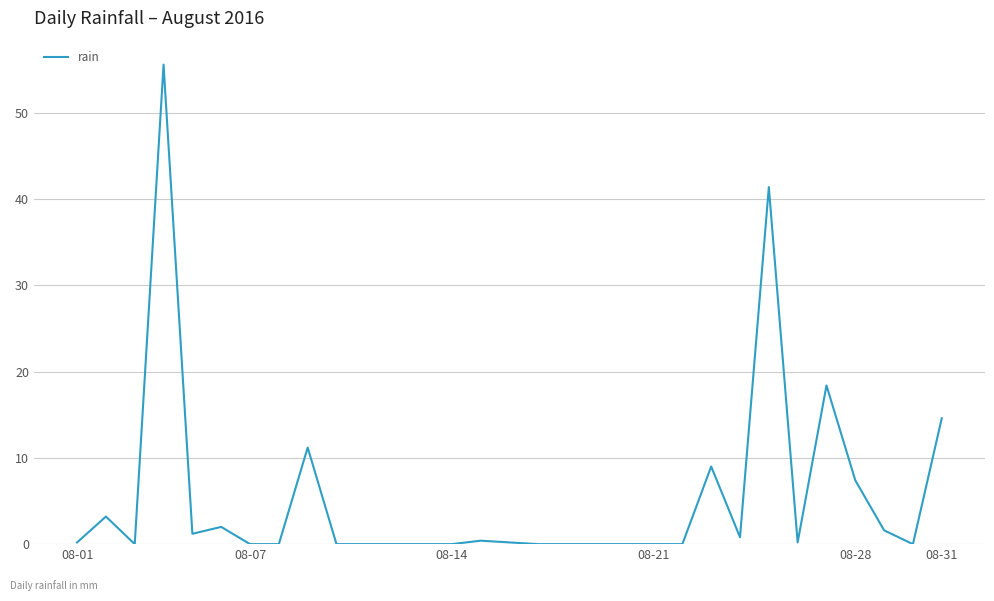

What is the difference between the maximum and minimum values?

55.6